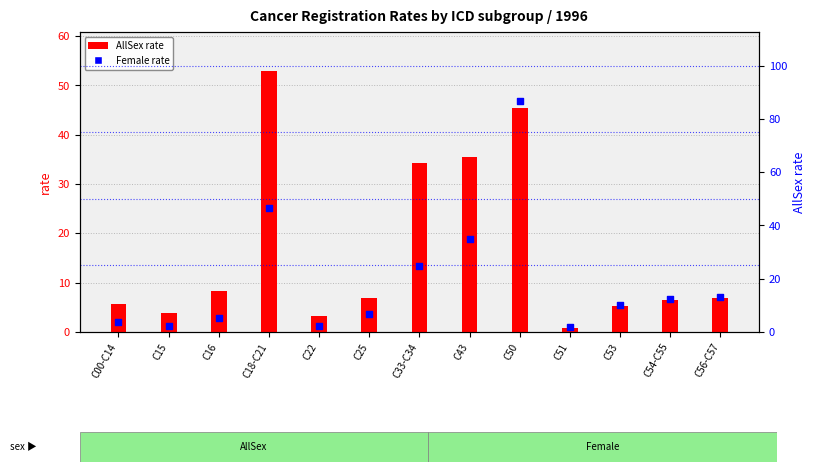

Which series has the largest total across all categories?

Female rate